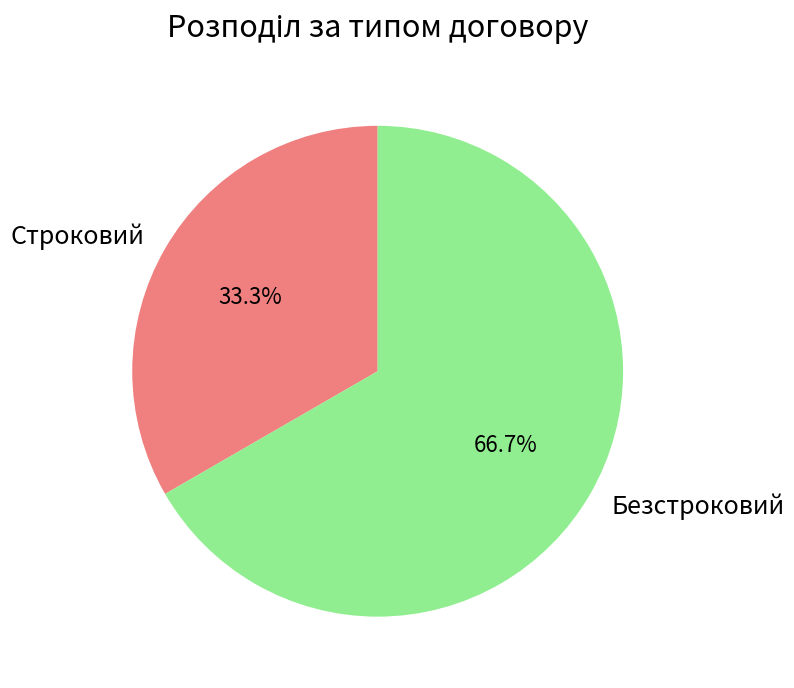

What is the largest slice in the pie chart?

Безстроковий